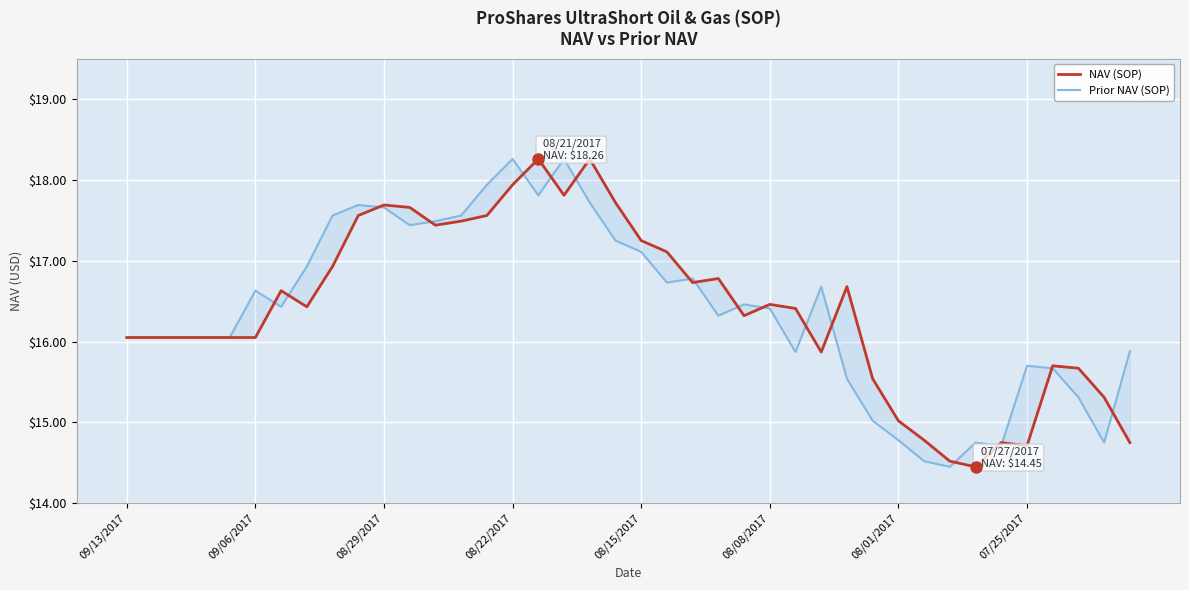

How many distinct data groups are displayed?

2